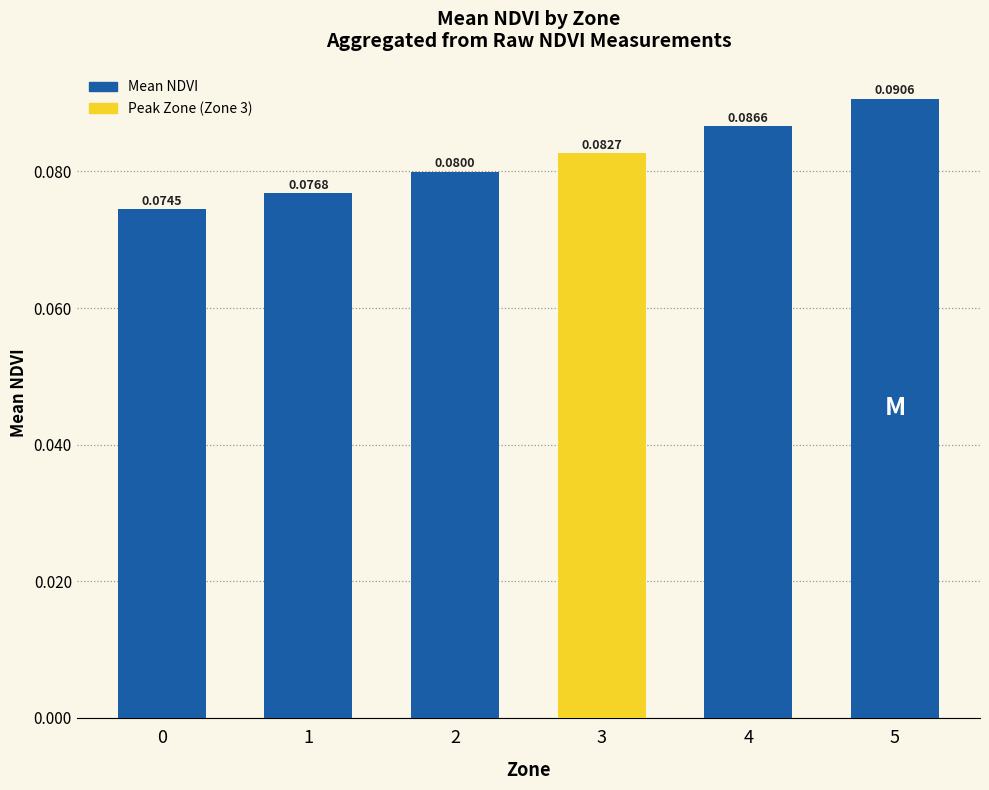

Between 4 and 2, which is larger?

4